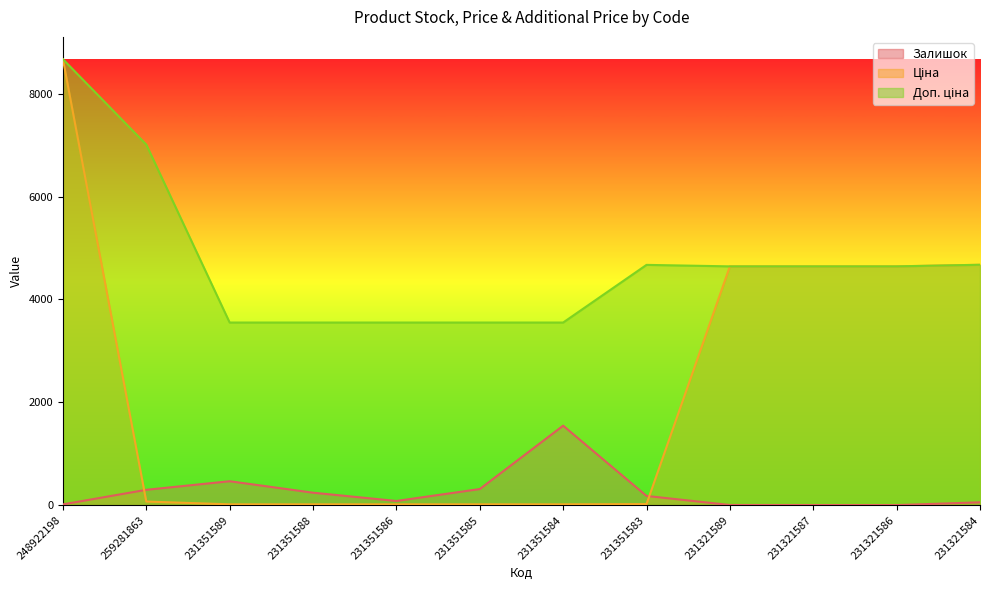

What is the label of the 8th point from the left?

231351583